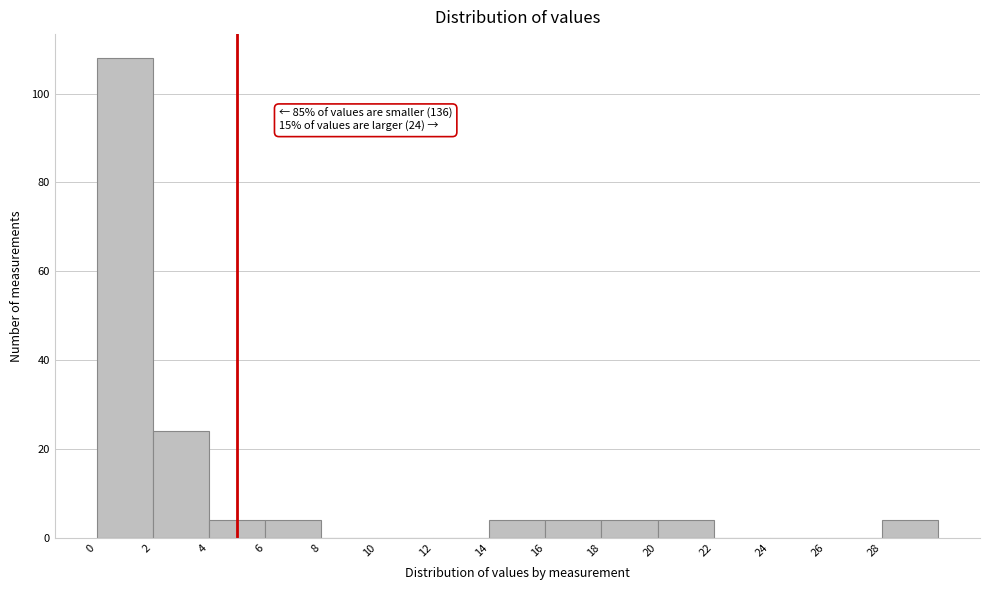

Which range on the x-axis has the tallest bar?

0 to 2